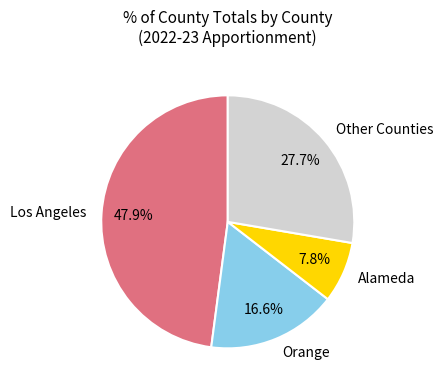

Between Los Angeles and Alameda, which is larger?

Los Angeles